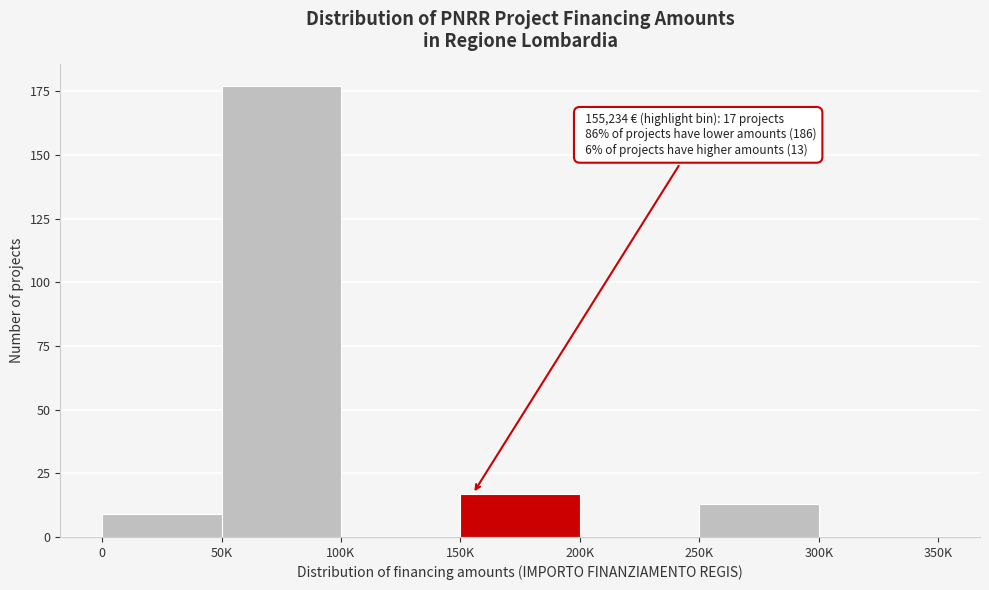

Reading left to right, list all the values displayed in this chart.

0=9	50K=177	100K=0	150K=17	200K=0	250K=13	300K=0